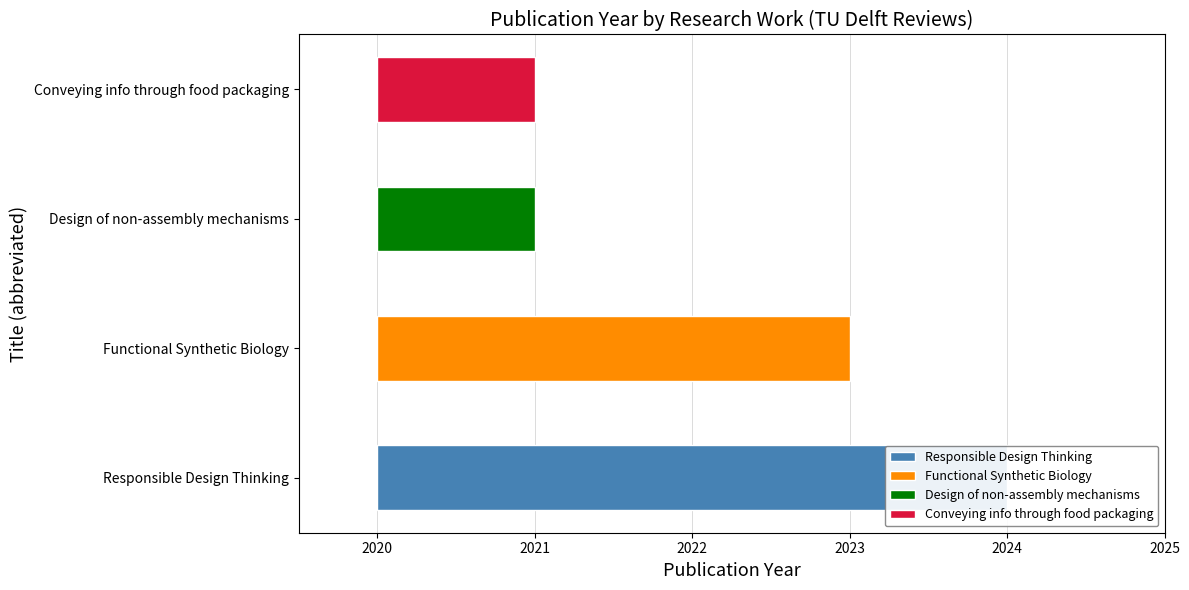

How many data points does each series have?

4